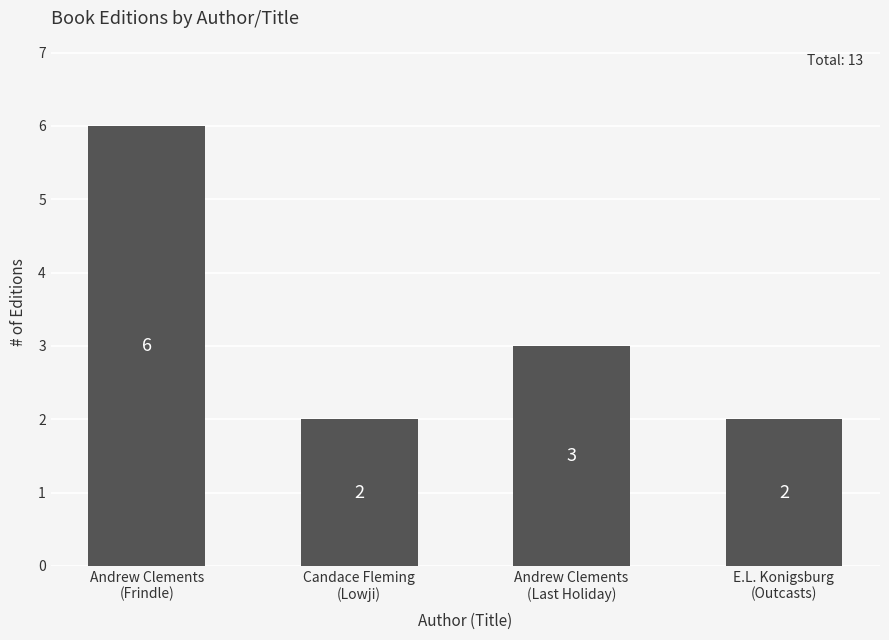

What position from the right is Andrew Clements
(Last Holiday)?

2